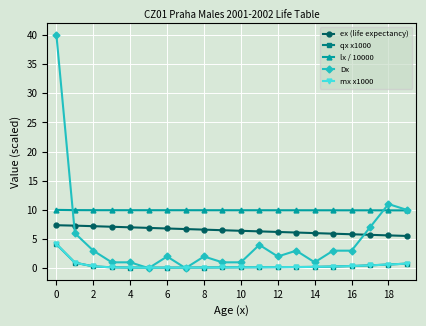

Which series has the largest range (max minus min)?

Dx